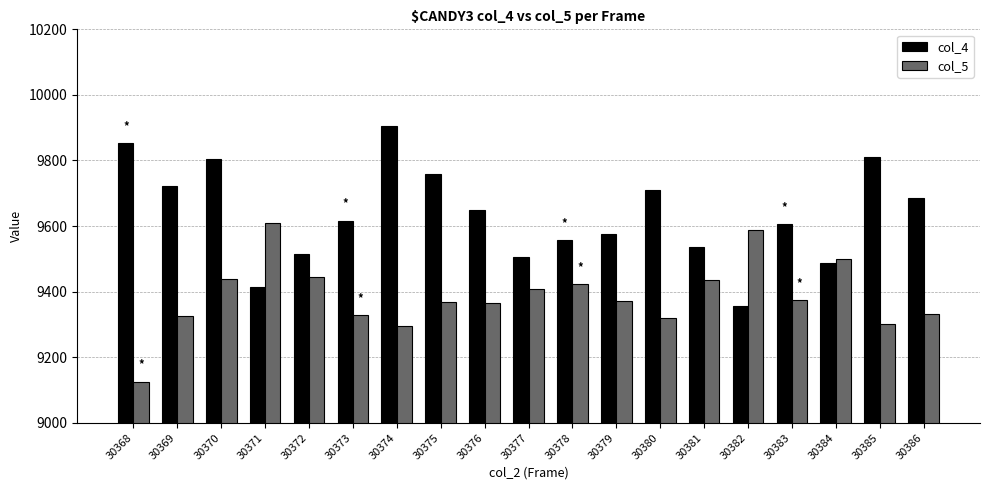

Which series has the largest total across all categories?

col_4